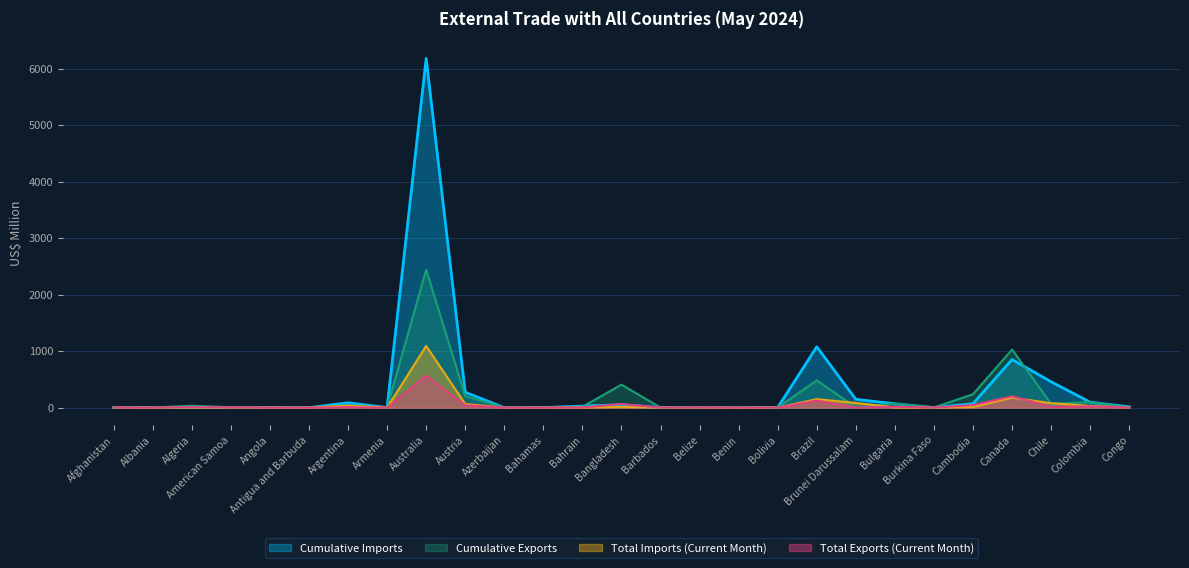

What is the label of the 14th point from the left?

Bangladesh